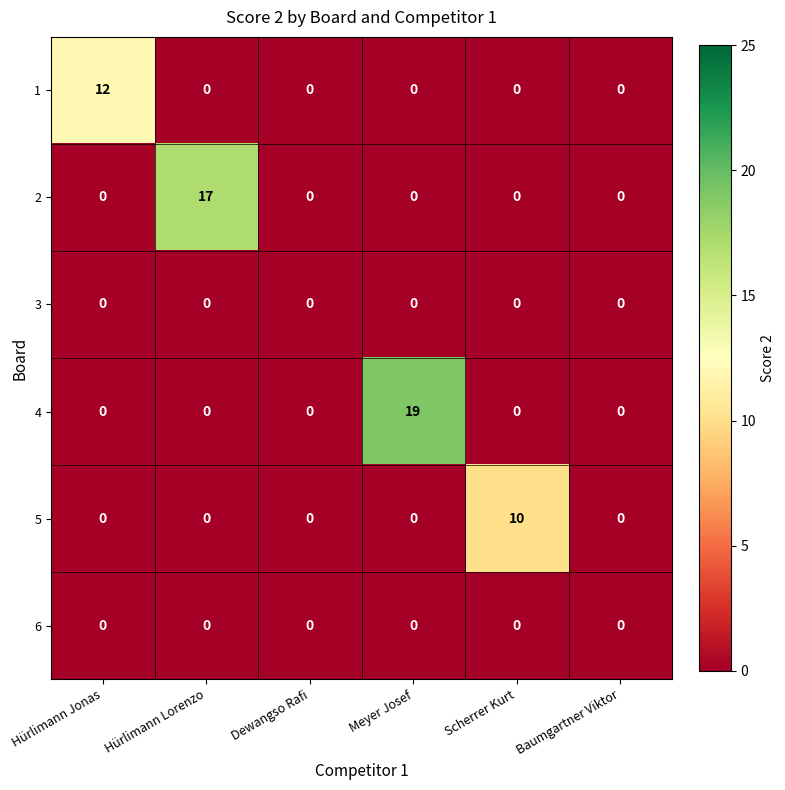

Is it true that 6 equals 0 at Baumgartner Viktor?

True